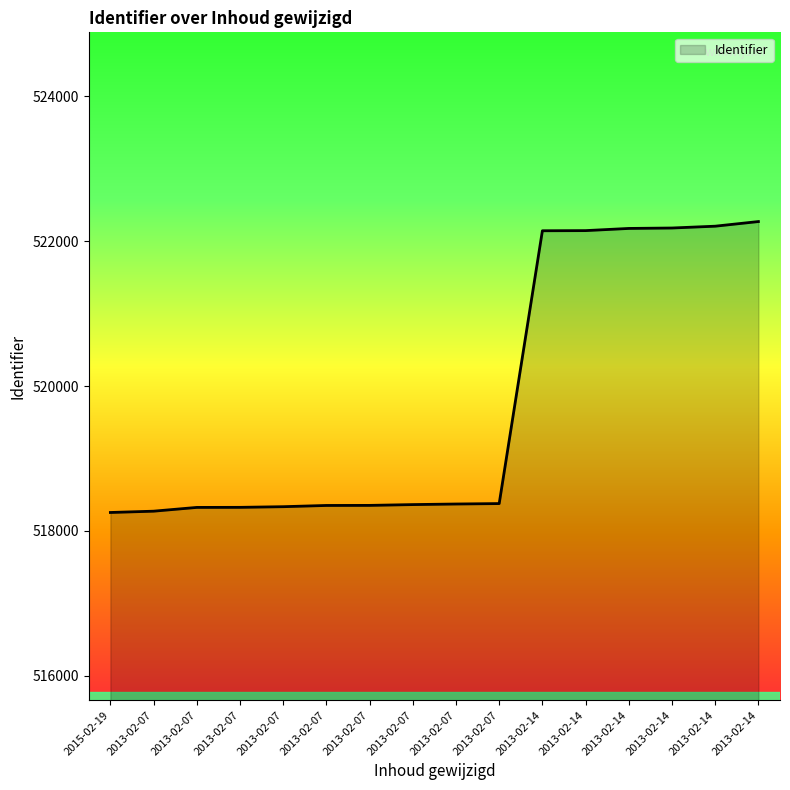

Approximately how many times larger is the value at 2013-02-07 compared to 2013-02-07?

1.0